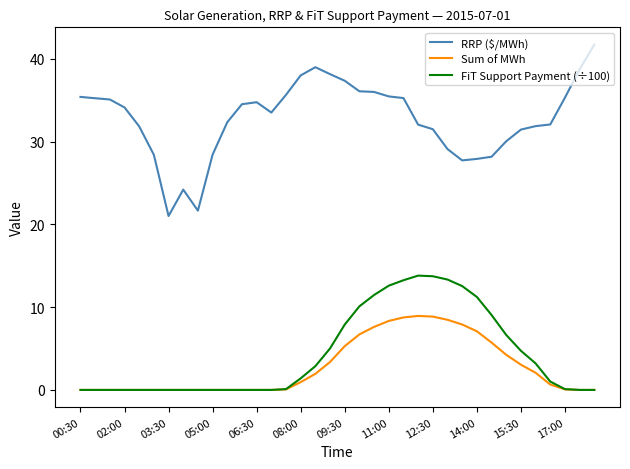

What is the sum of all Sum of MWh values?

100.1